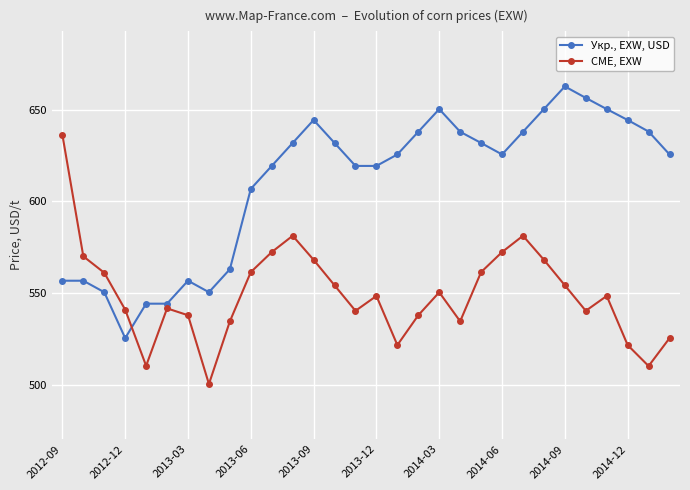

How many times do Укр., EXW, USD and CME, EXW cross each other?

1